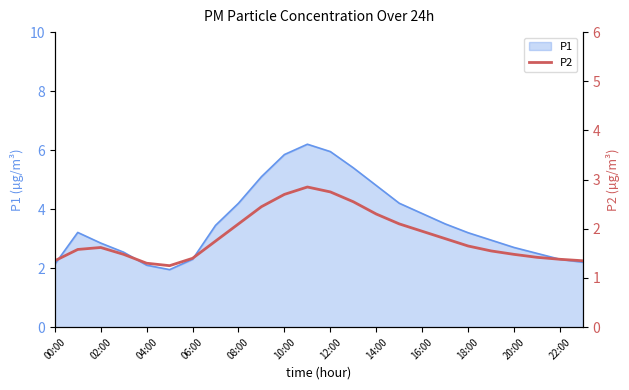

What is the label of the 10th point from the right?

14:00